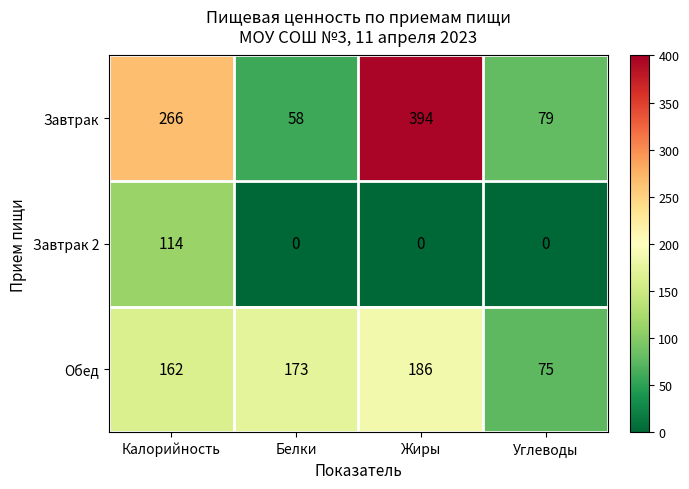

Reading left to right, extract all data points from this chart.

Завтрак: 266	58	394	79
Завтрак 2: 114	0	0	0
Обед: 162	173	186	75